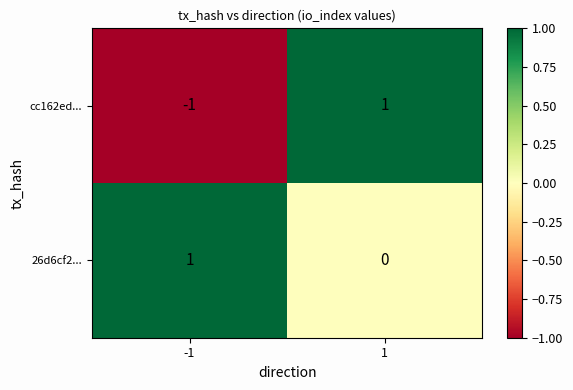

List the series in order of their overall mean, lowest first.

cc162ed..., 26d6cf2...